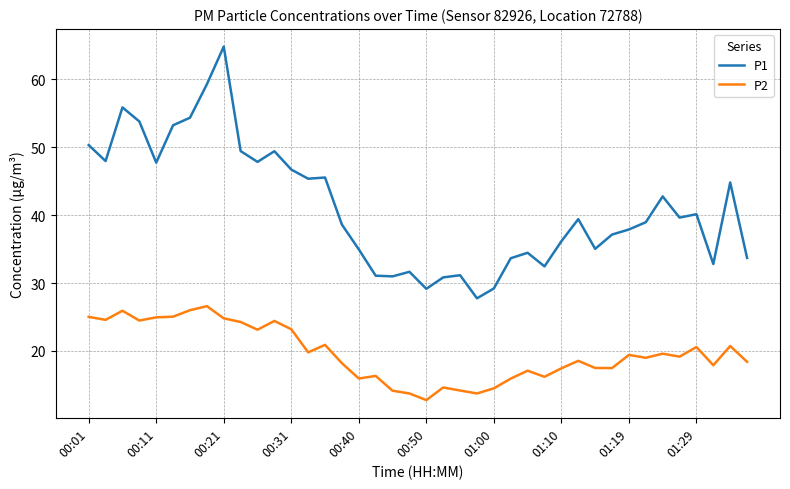

Which series has the widest spread of values?

P1